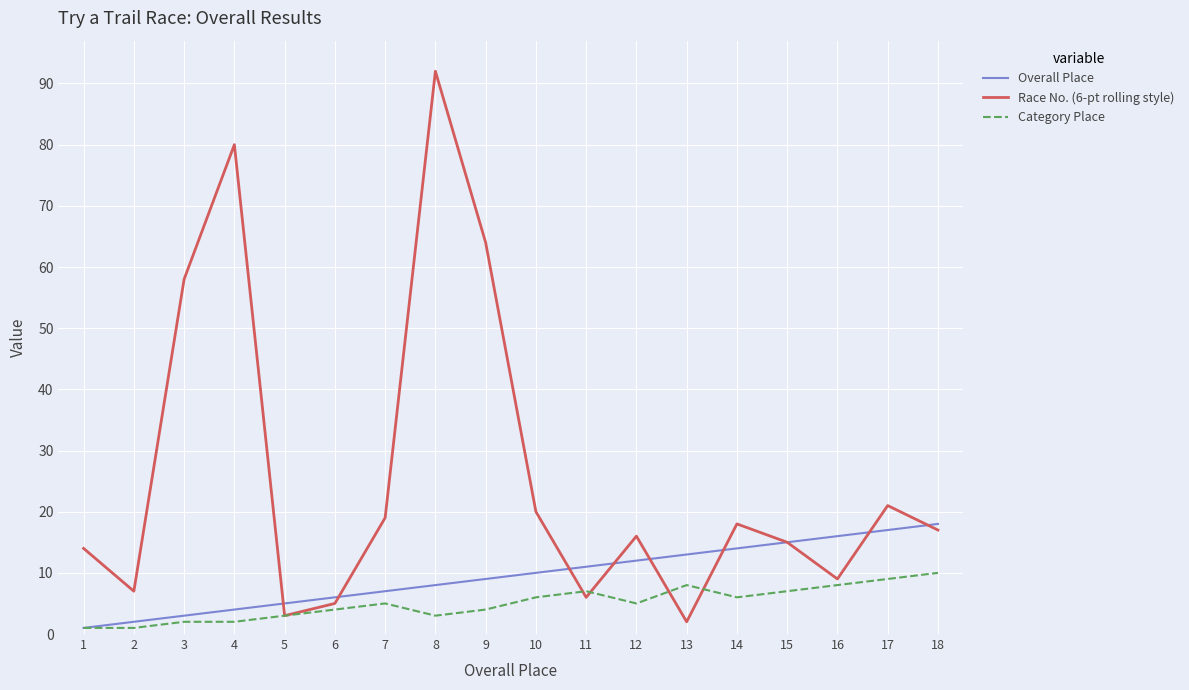

Is the value of Race No. (6-pt rolling style) at 9 greater than the value of Category Place at 3?

Yes